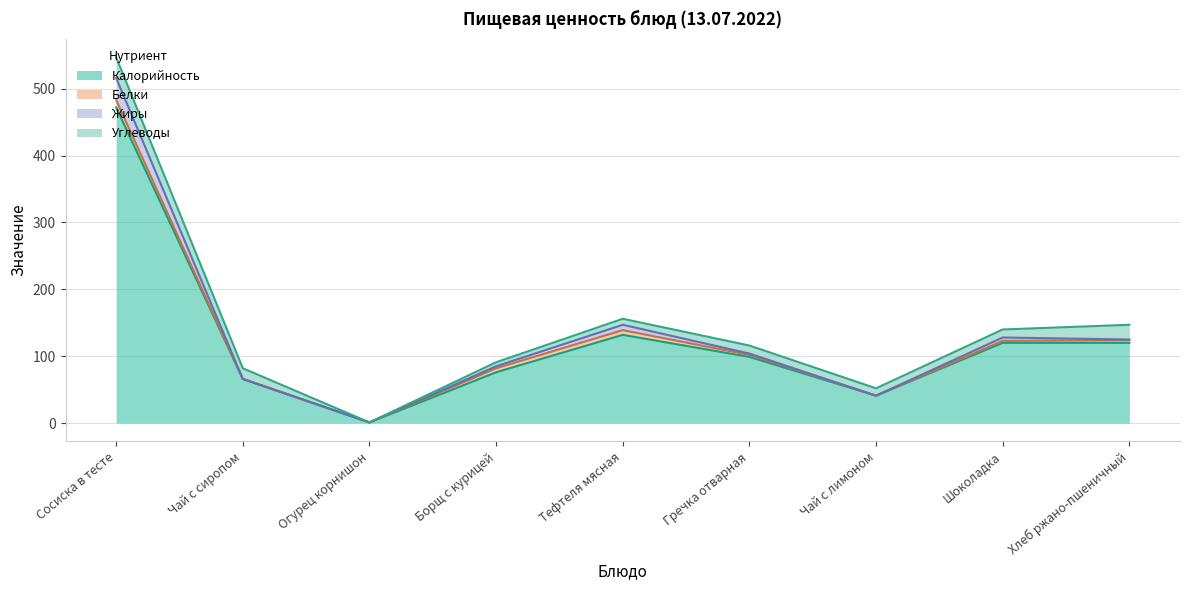

At which category does Белки reach its first local peak?

Тефтеля мясная